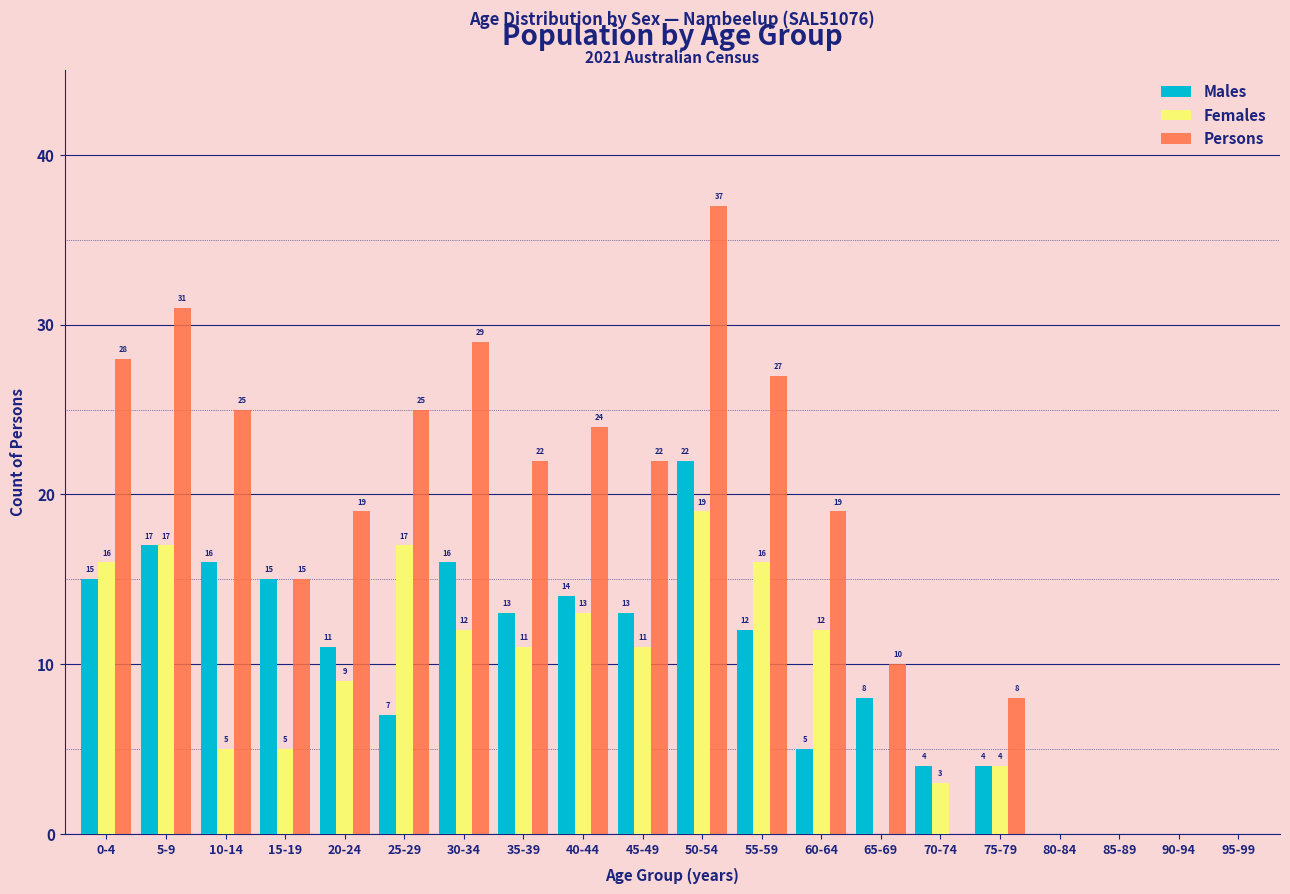

Reading right to left, extract all data points from this chart.

Males: 95-99=0	90-94=0	85-89=0	80-84=0	75-79=4	70-74=4	65-69=8	60-64=5	55-59=12	50-54=22	45-49=13	40-44=14	35-39=13	30-34=16	25-29=7	20-24=11	15-19=15	10-14=16	5-9=17	0-4=15
Females: 95-99=0	90-94=0	85-89=0	80-84=0	75-79=4	70-74=3	65-69=0	60-64=12	55-59=16	50-54=19	45-49=11	40-44=13	35-39=11	30-34=12	25-29=17	20-24=9	15-19=5	10-14=5	5-9=17	0-4=16
Persons: 95-99=0	90-94=0	85-89=0	80-84=0	75-79=8	70-74=0	65-69=10	60-64=19	55-59=27	50-54=37	45-49=22	40-44=24	35-39=22	30-34=29	25-29=25	20-24=19	15-19=15	10-14=25	5-9=31	0-4=28